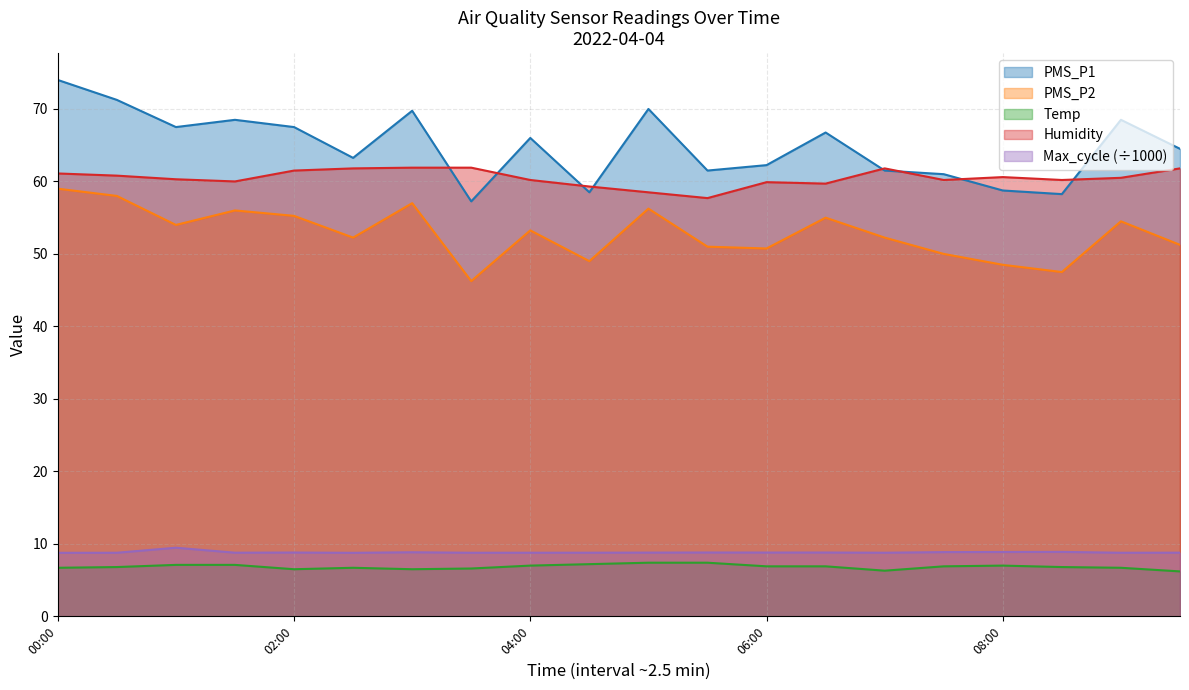

Reading left to right, what are all the values shown in this chart?

PMS_P1: 00:00=74.0	00:30=71.2	01:00=67.5	01:30=68.5	02:00=67.5	02:30=63.2	03:00=69.8	03:30=57.2	04:00=66.0	04:30=58.5	05:00=70.0	05:30=61.5	06:00=62.2	06:30=66.8	07:00=61.5	07:30=61.0	08:00=58.8	08:30=58.2	09:00=68.5	09:30=64.5
PMS_P2: 00:00=59.0	00:30=58.0	01:00=54.0	01:30=56.0	02:00=55.2	02:30=52.2	03:00=57.0	03:30=46.2	04:00=53.2	04:30=49.0	05:00=56.2	05:30=51.0	06:00=50.8	06:30=55.0	07:00=52.2	07:30=50.0	08:00=48.5	08:30=47.5	09:00=54.5	09:30=51.2
Temp: 00:00=6.7	00:30=6.8	01:00=7.1	01:30=7.1	02:00=6.5	02:30=6.7	03:00=6.5	03:30=6.6	04:00=7.0	04:30=7.2	05:00=7.4	05:30=7.4	06:00=6.9	06:30=6.9	07:00=6.3	07:30=6.9	08:00=7.0	08:30=6.8	09:00=6.7	09:30=6.2
Humidity: 00:00=61.1	00:30=60.8	01:00=60.3	01:30=60.0	02:00=61.5	02:30=61.8	03:00=61.9	03:30=61.9	04:00=60.2	04:30=59.3	05:00=58.5	05:30=57.7	06:00=59.9	06:30=59.7	07:00=61.8	07:30=60.2	08:00=60.6	08:30=60.2	09:00=60.5	09:30=61.8
Max_cycle: 00:00=8.8	00:30=8.8	01:00=9.5	01:30=8.8	02:00=8.8	02:30=8.8	03:00=8.8	03:30=8.8	04:00=8.8	04:30=8.8	05:00=8.8	05:30=8.8	06:00=8.8	06:30=8.8	07:00=8.8	07:30=8.9	08:00=8.9	08:30=8.9	09:00=8.8	09:30=8.8